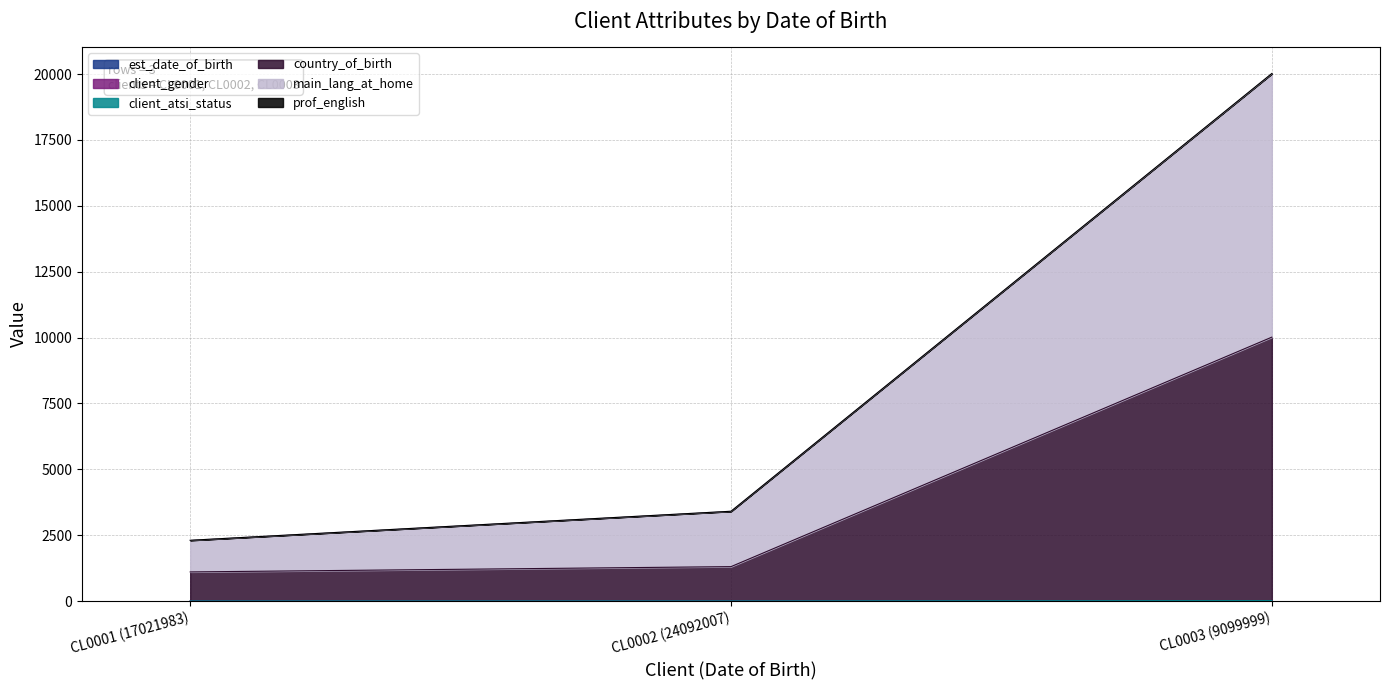

What is the label of the 3rd point from the right?

CL0001 (17021983)